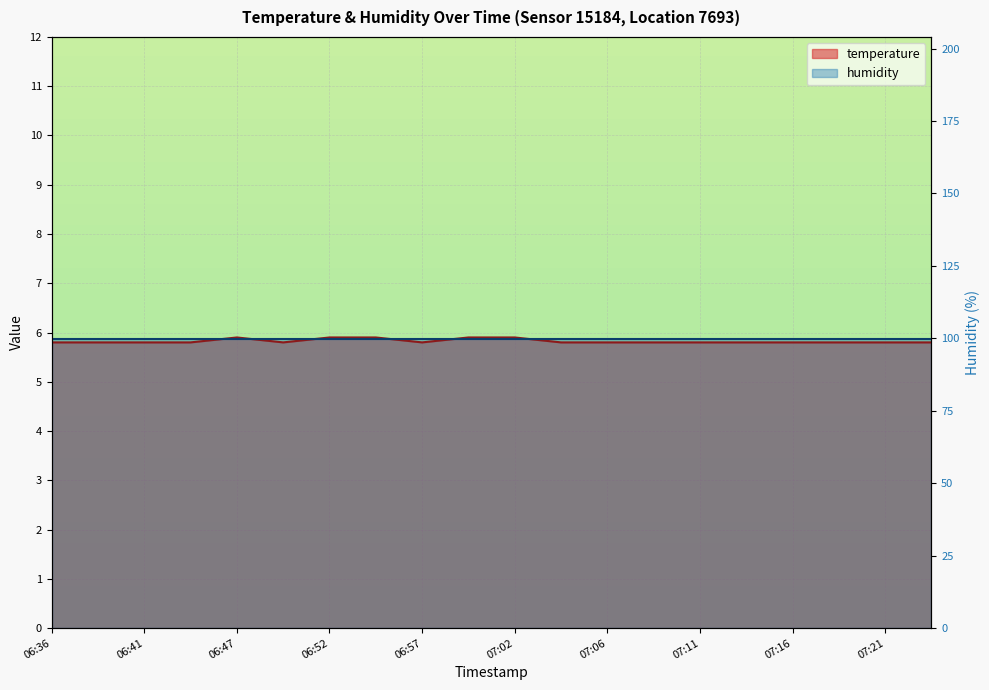

Reading left to right, what are all the values shown in this chart?

06:36=5.8	06:39=5.8	06:41=5.8	06:44=5.8	06:47=5.9	06:49=5.8	06:52=5.9	06:54=5.9	06:57=5.8	06:59=5.9	07:02=5.9	07:04=5.8	07:06=5.8	07:09=5.8	07:11=5.8	07:14=5.8	07:16=5.8	07:19=5.8	07:21=5.8	07:24=5.8